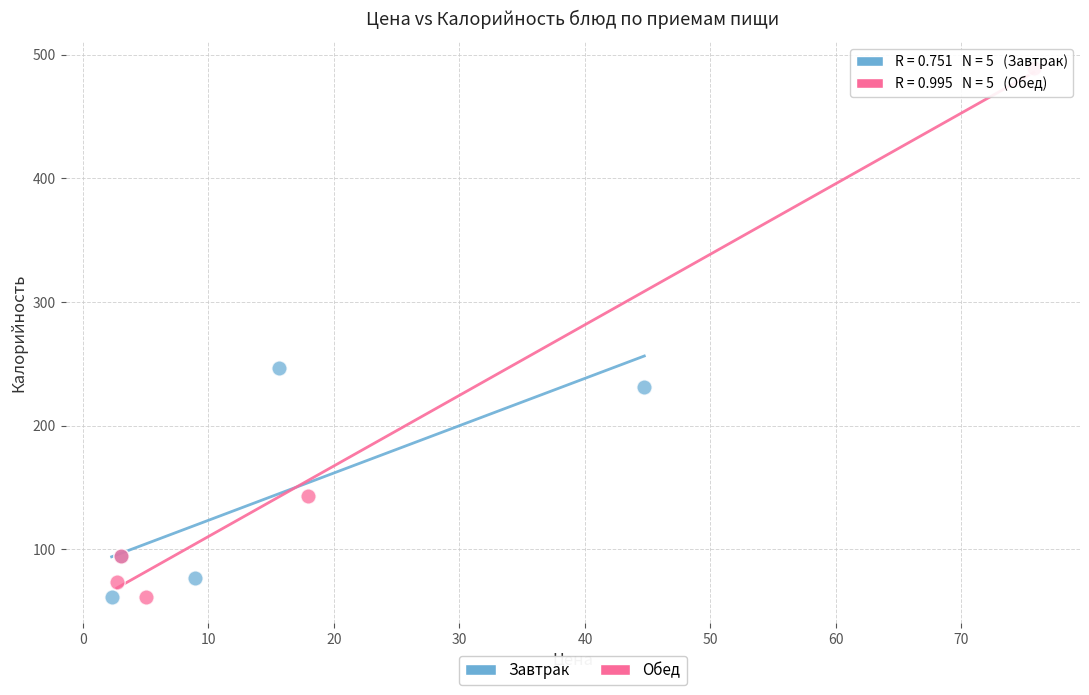

Which series contains the highest Y value?

Обед